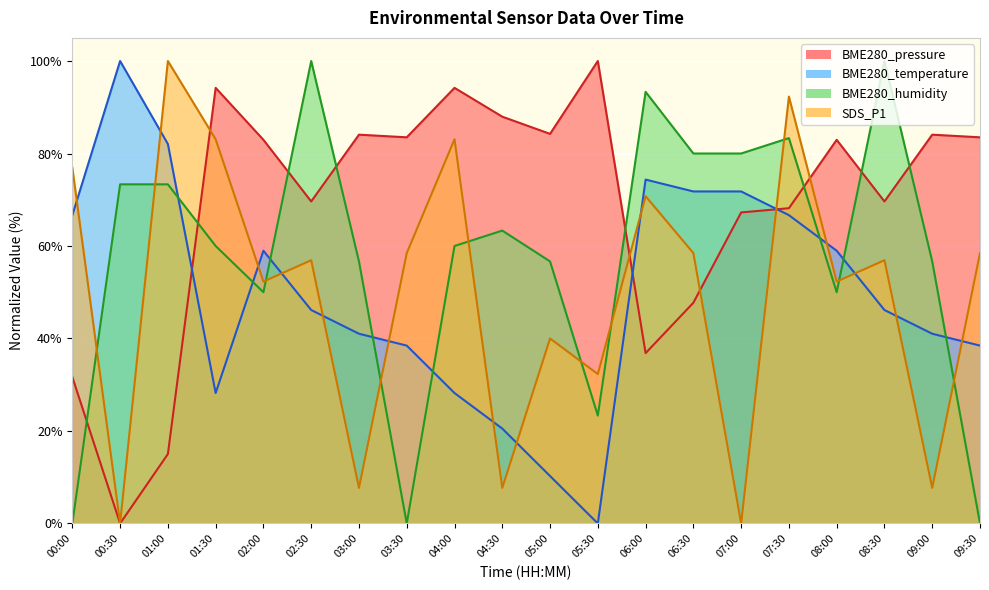

Reading left to right, list all the values displayed in this chart.

BME280_pressure: 00:00=31.7	00:30=0.0	01:00=15.0	01:30=94.2	02:00=83.0	02:30=69.6	03:00=84.1	03:30=83.5	04:00=94.2	04:30=88.0	05:00=84.2	05:30=100.0	06:00=36.8	06:30=47.7	07:00=67.3	07:30=68.2	08:00=83.0	08:30=69.6	09:00=84.1	09:30=83.5
BME280_temperature: 00:00=66.7	00:30=100.0	01:00=82.1	01:30=28.2	02:00=59.0	02:30=46.2	03:00=41.0	03:30=38.5	04:00=28.2	04:30=20.5	05:00=10.3	05:30=0.0	06:00=74.4	06:30=71.8	07:00=71.8	07:30=66.7	08:00=59.0	08:30=46.2	09:00=41.0	09:30=38.5
BME280_humidity: 00:00=0.0	00:30=73.3	01:00=73.3	01:30=60.0	02:00=50.0	02:30=100.0	03:00=56.7	03:30=0.0	04:00=60.0	04:30=63.3	05:00=56.7	05:30=23.3	06:00=93.3	06:30=80.0	07:00=80.0	07:30=83.3	08:00=50.0	08:30=100.0	09:00=56.7	09:30=0.0
SDS_P1: 00:00=76.9	00:30=0.0	01:00=100.0	01:30=83.1	02:00=52.3	02:30=56.9	03:00=7.7	03:30=58.5	04:00=83.1	04:30=7.7	05:00=40.0	05:30=32.3	06:00=70.8	06:30=58.5	07:00=0.0	07:30=92.3	08:00=52.3	08:30=56.9	09:00=7.7	09:30=58.5